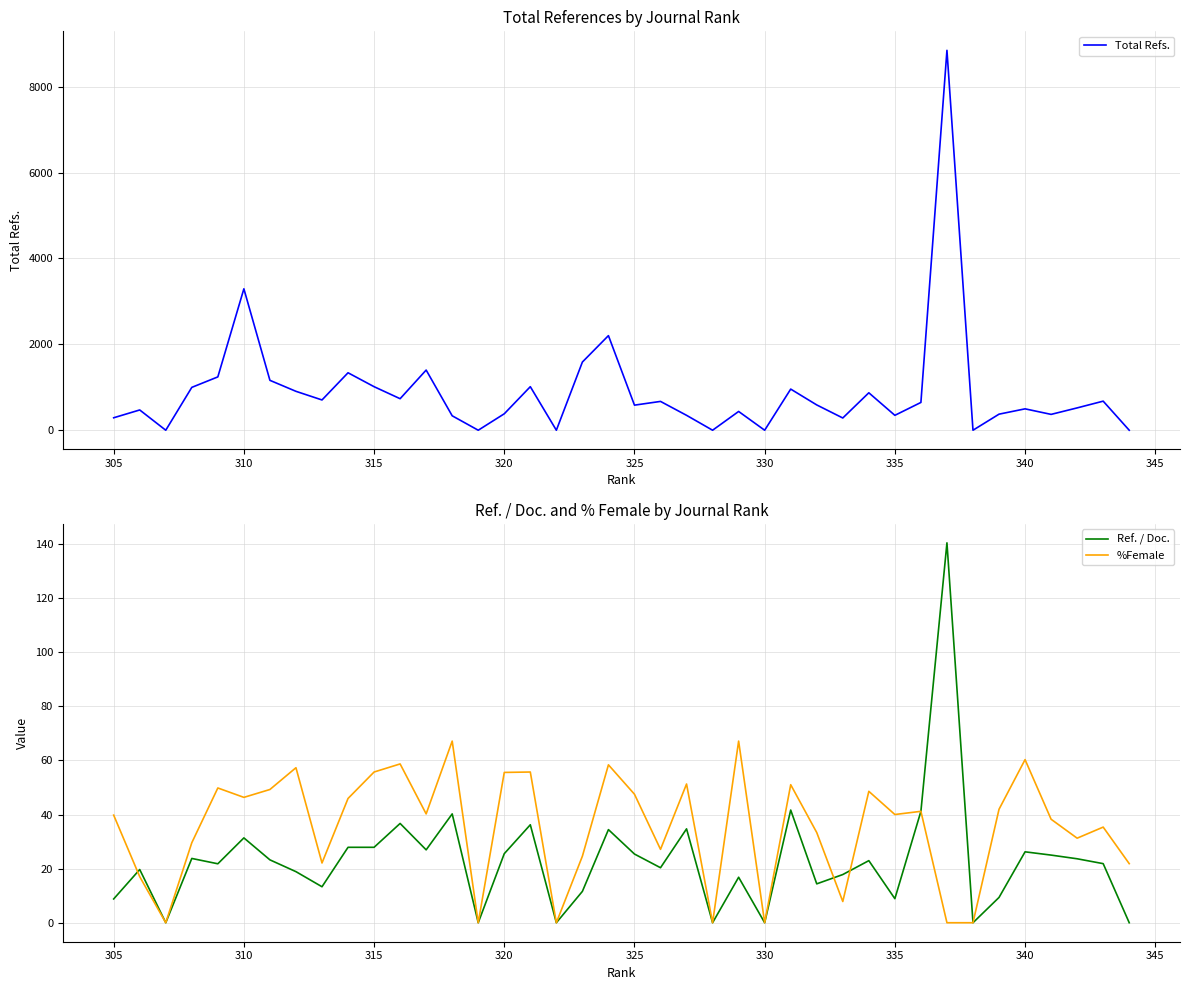

True or false: Ref. / Doc. and Total Refs. cross at least once.

False